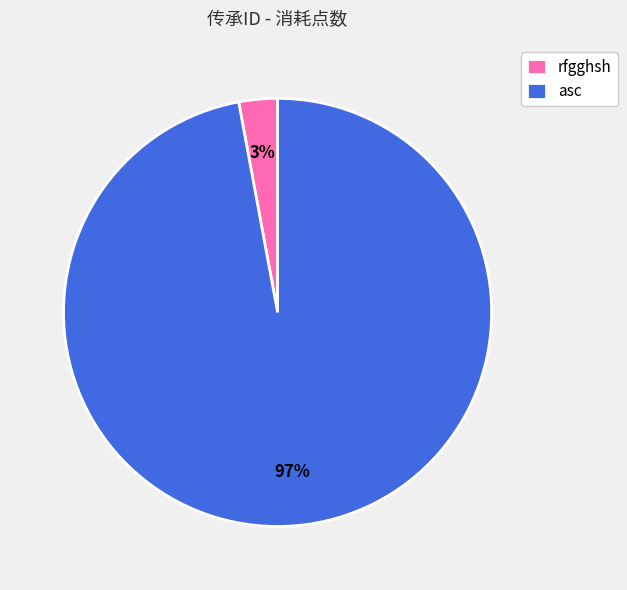

Which category has the biggest portion of the pie?

asc